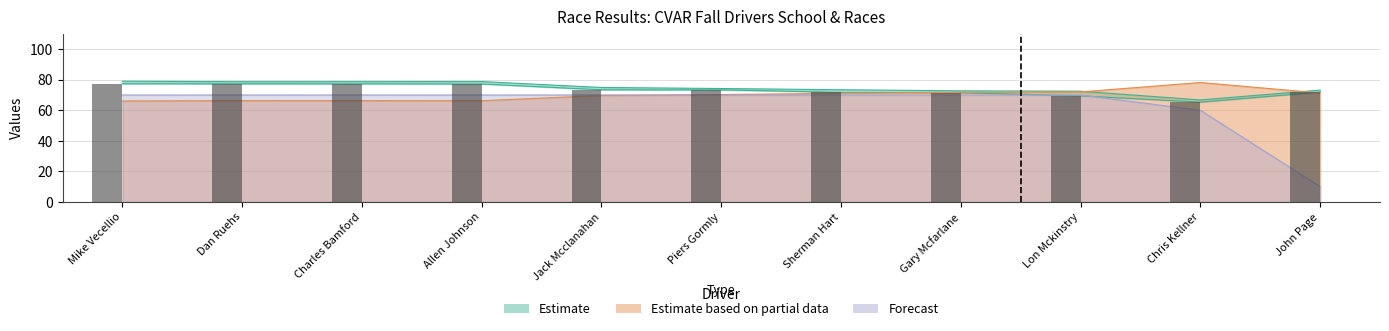

List the labels in order of value, smallest first.

Chris Kellner, Lon Mckinstry, Gary Mcfarlane, Sherman Hart, John Page, Piers Gormly, Jack Mcclanahan, Allen Johnson, Charles Bamford, Dan Ruehs, Mike Vecellio